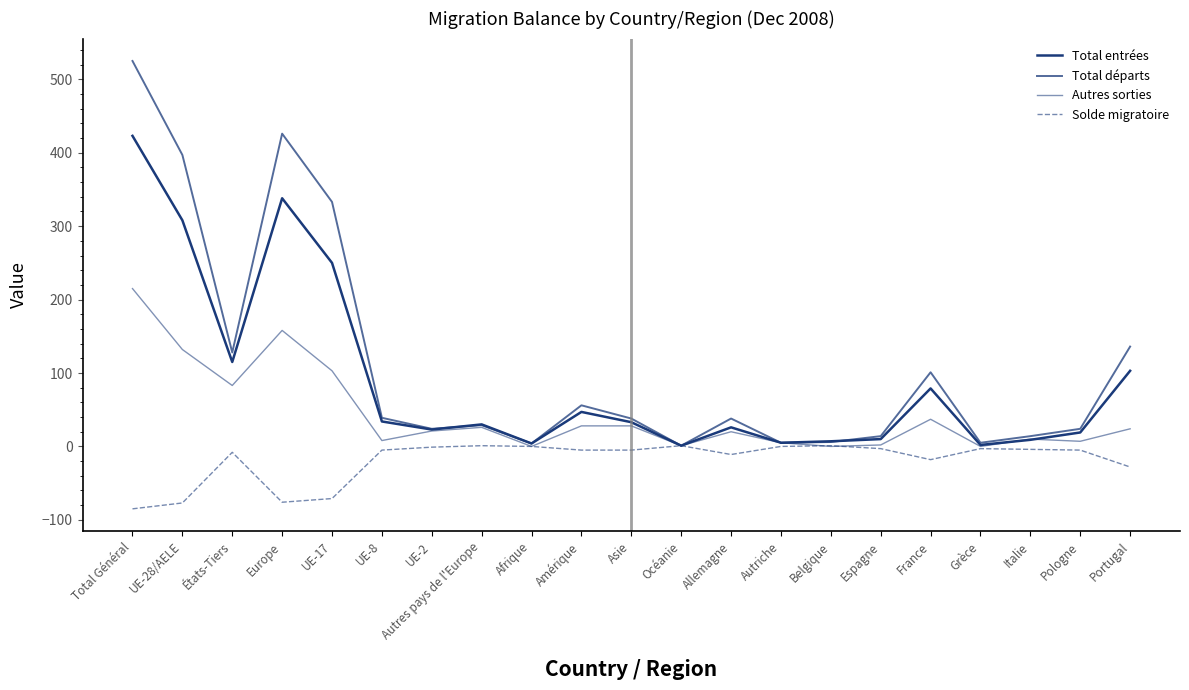

In Autres sorties, how many points are higher than both neighbors (excluding endpoints)?

5